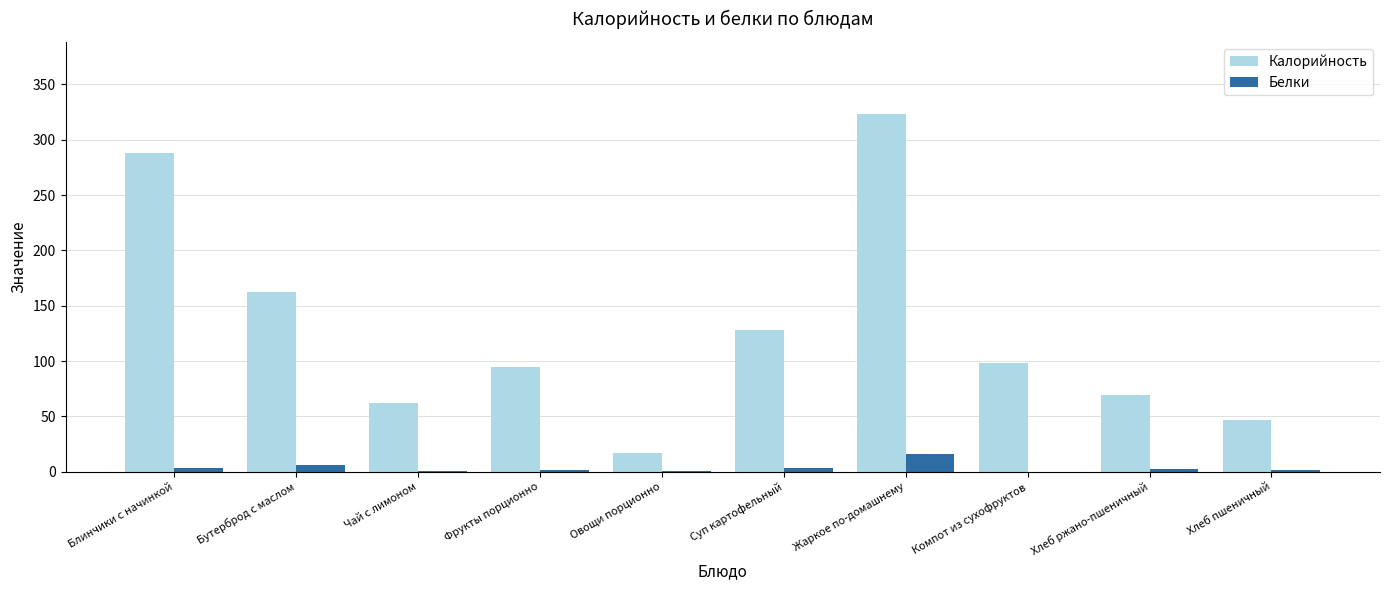

Which category has the highest value in the Белки series?

Жаркое по-домашнему